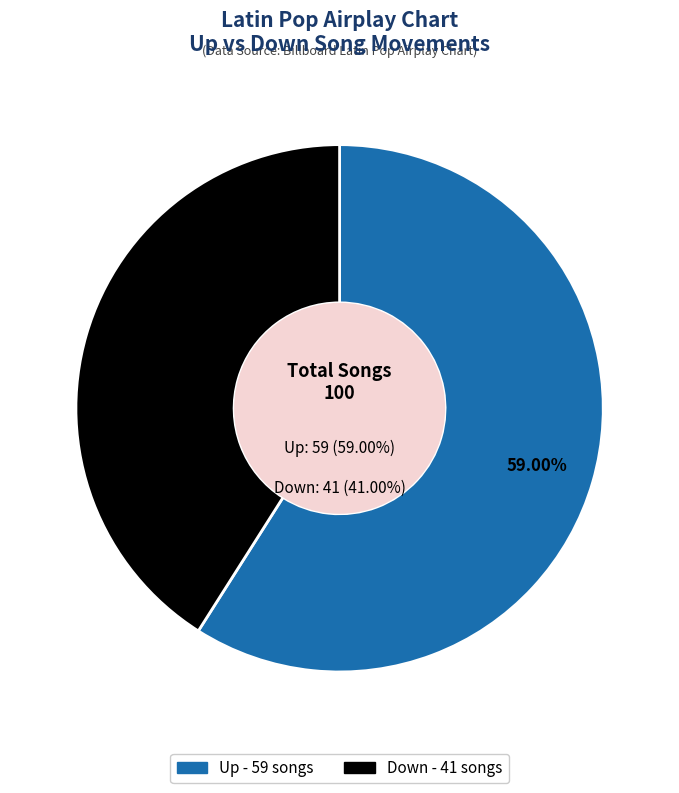

To the nearest percent, what percentage of the pie is up?

59%